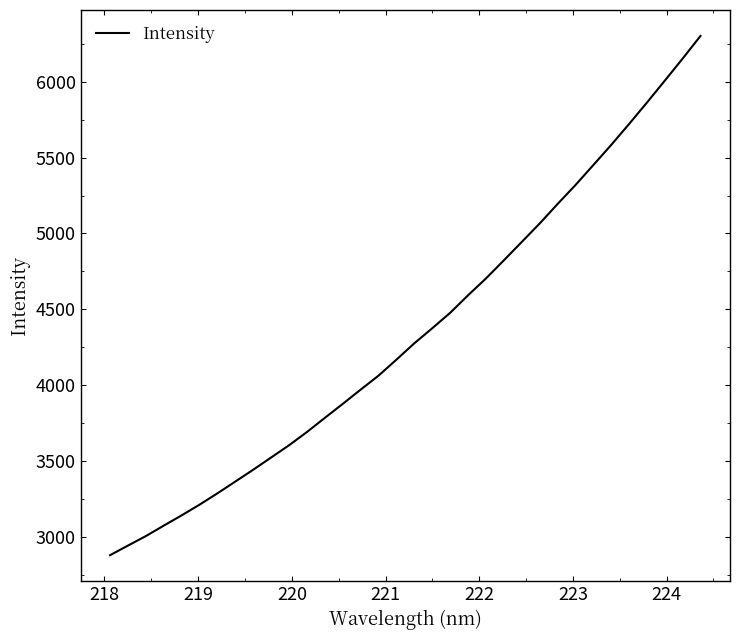

True or false: there are more than 1 points higher than both neighbors.

False